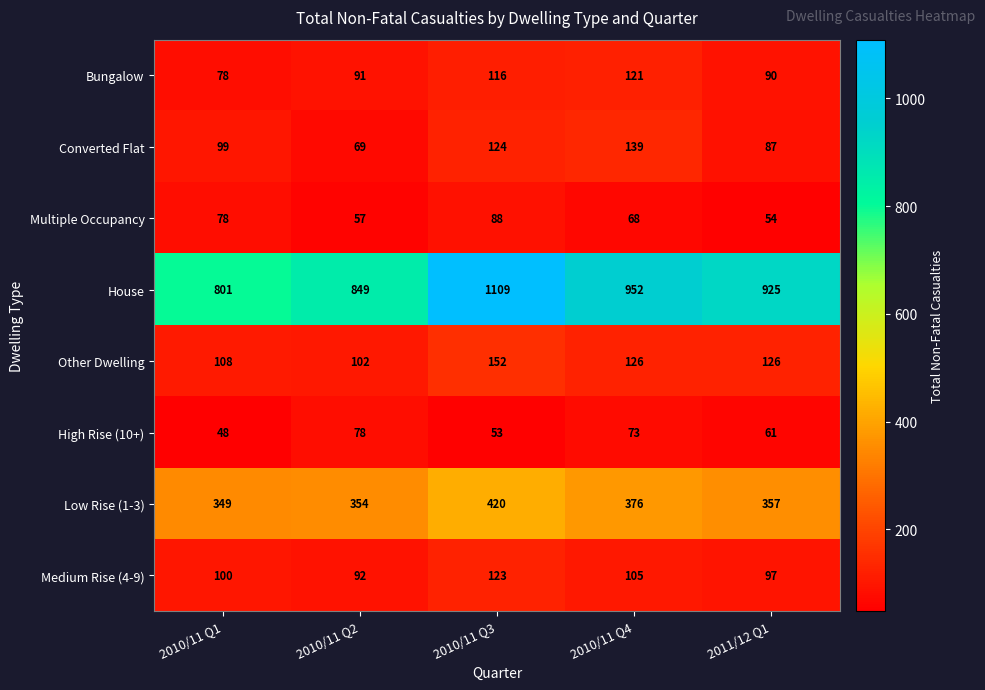

At how many categories does at least one series exceed 908?

3